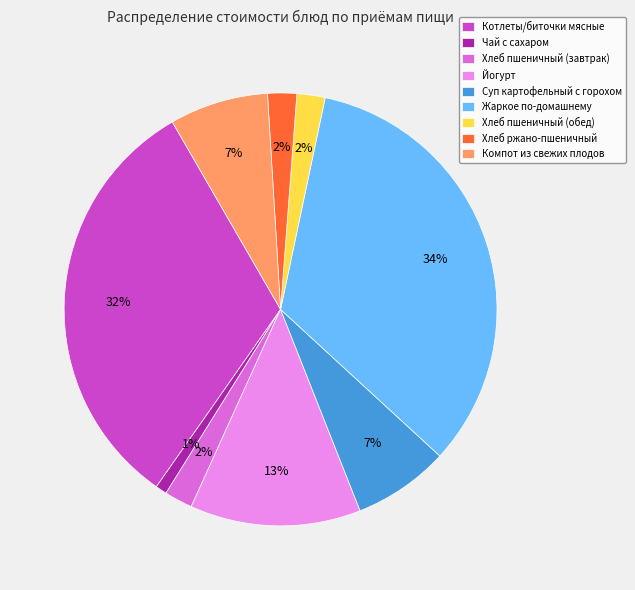

True or false: Хлеб ржано-пшеничный accounts for 11% of the total.

False